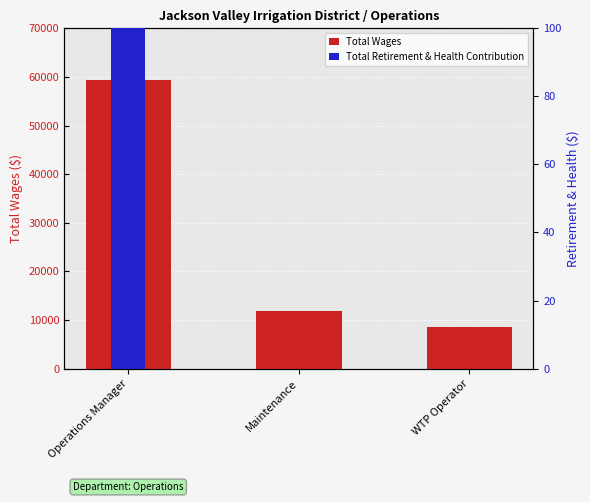

At Maintenance, list the series in order from smallest to largest.

Total Retirement & Health Contribution, Total Wages